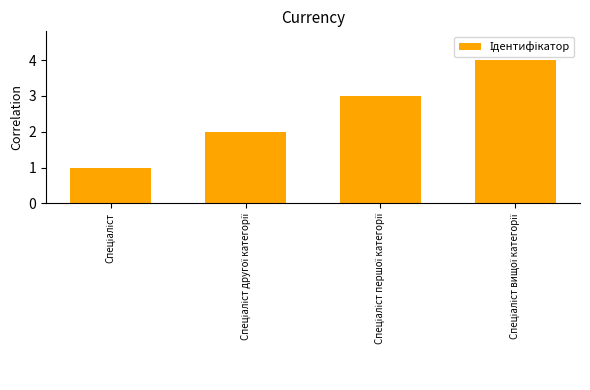

How many categories are shown in the chart?

4